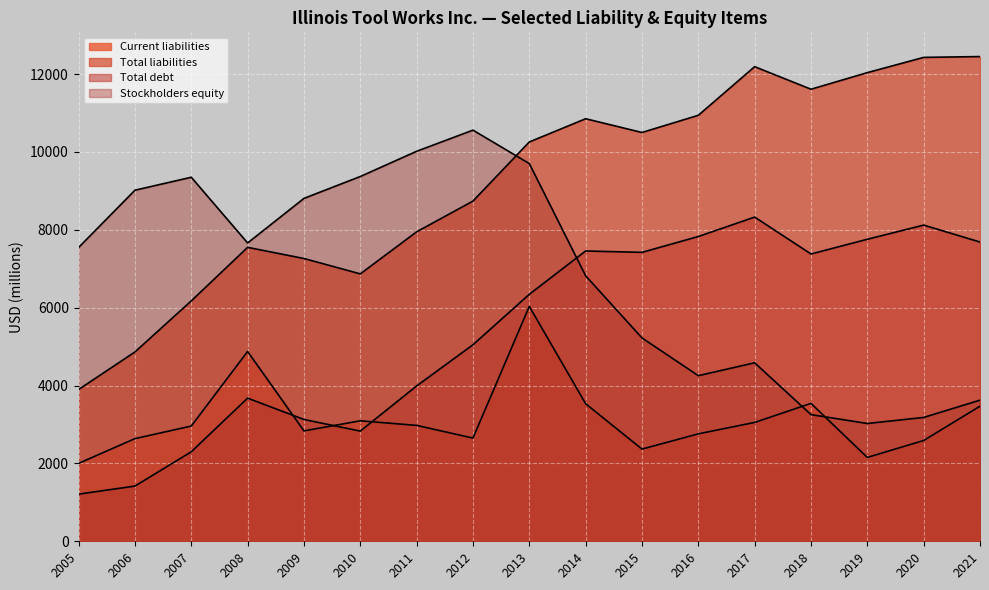

Which series has the largest total across all categories?

Total liabilities